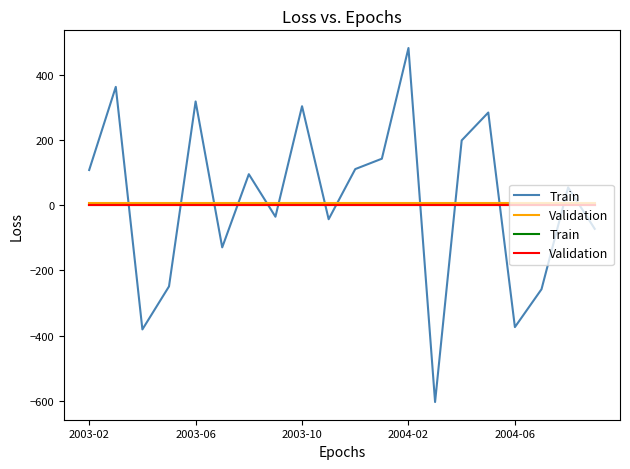

What is the sum of all Train values?

40.0